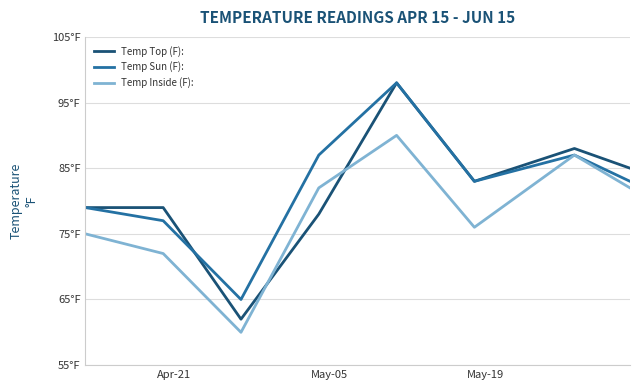

Reading left to right, list all the values displayed in this chart.

Temp Top (F):: 79	79	62	78	98	83	88	85
Temp Sun (F):: 79	77	65	87	98	83	87	83
Temp Inside (F):: 75	72	60	82	90	76	87	82